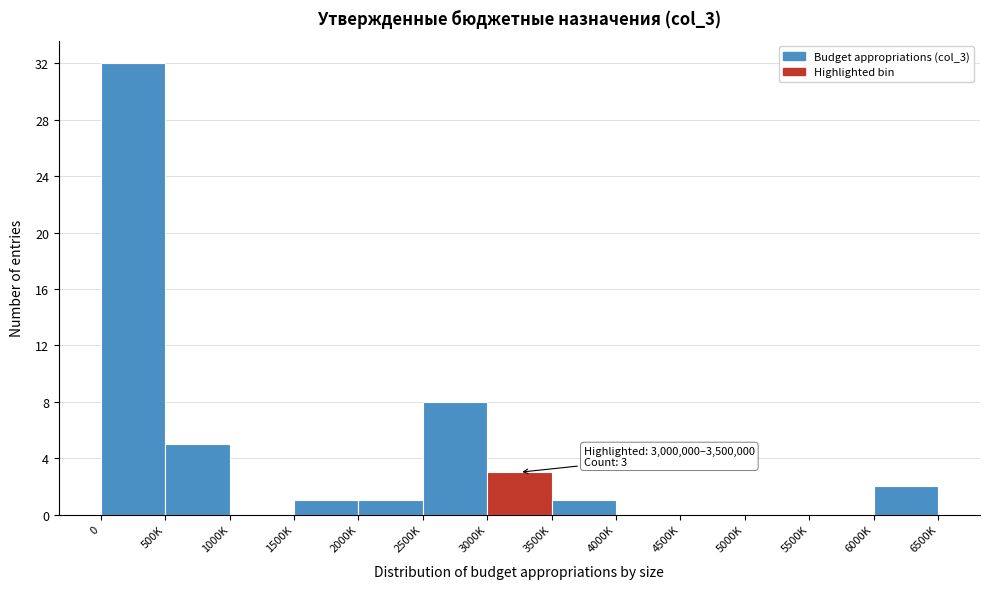

Reading left to right, list all the values displayed in this chart.

0=32	500K=5	1000K=0	1500K=1	2000K=1	2500K=8	3000K=3	3500K=1	4000K=0	4500K=0	5000K=0	5500K=0	6000K=2